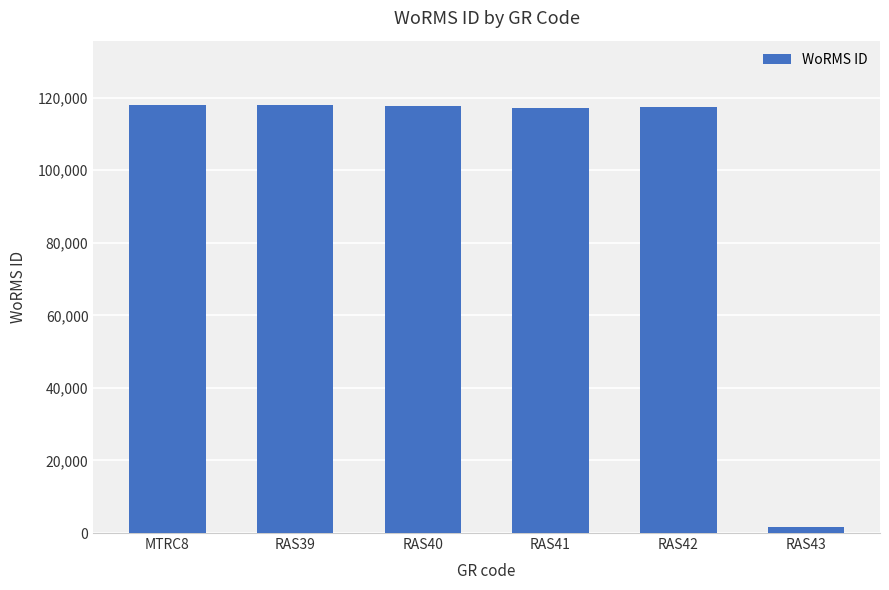

What is the difference between the values at RAS43 and RAS41?

115582